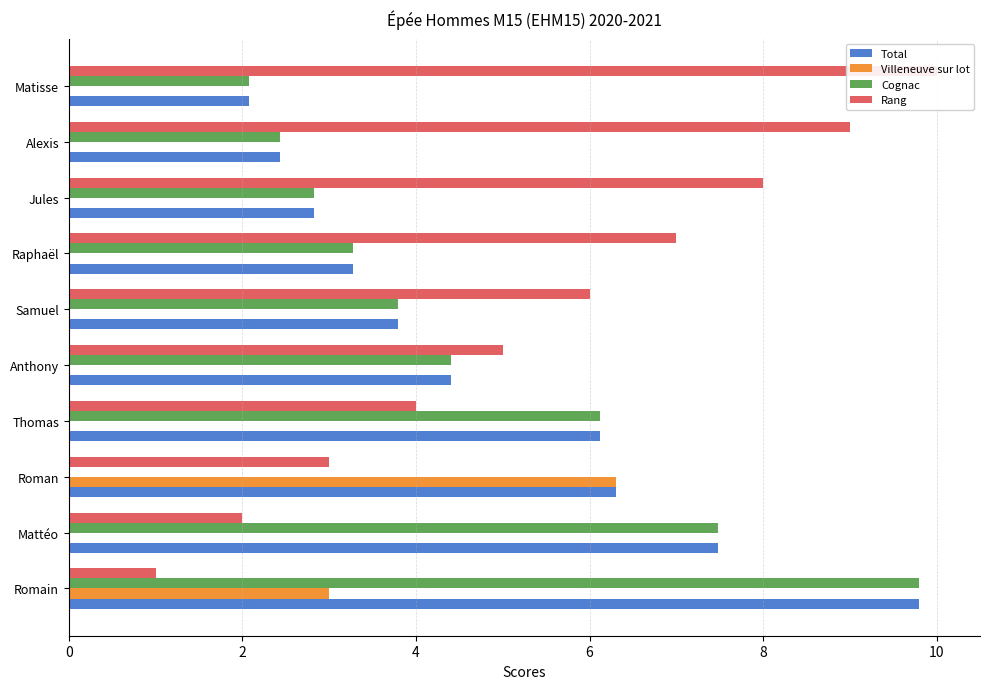

At how many categories does at least one series exceed 1?

10